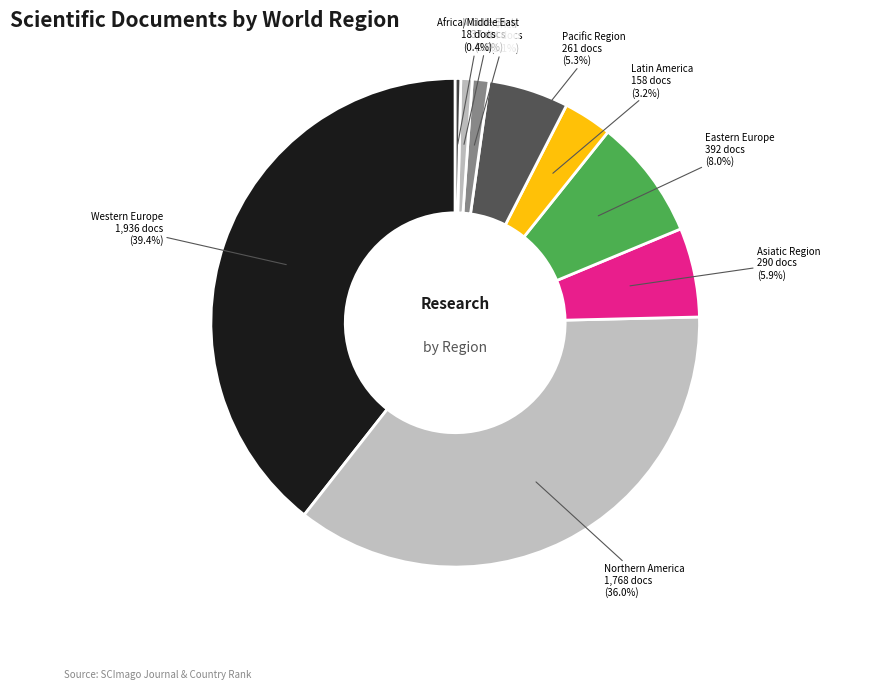

To the nearest percent, what is the average slice percentage?

11%